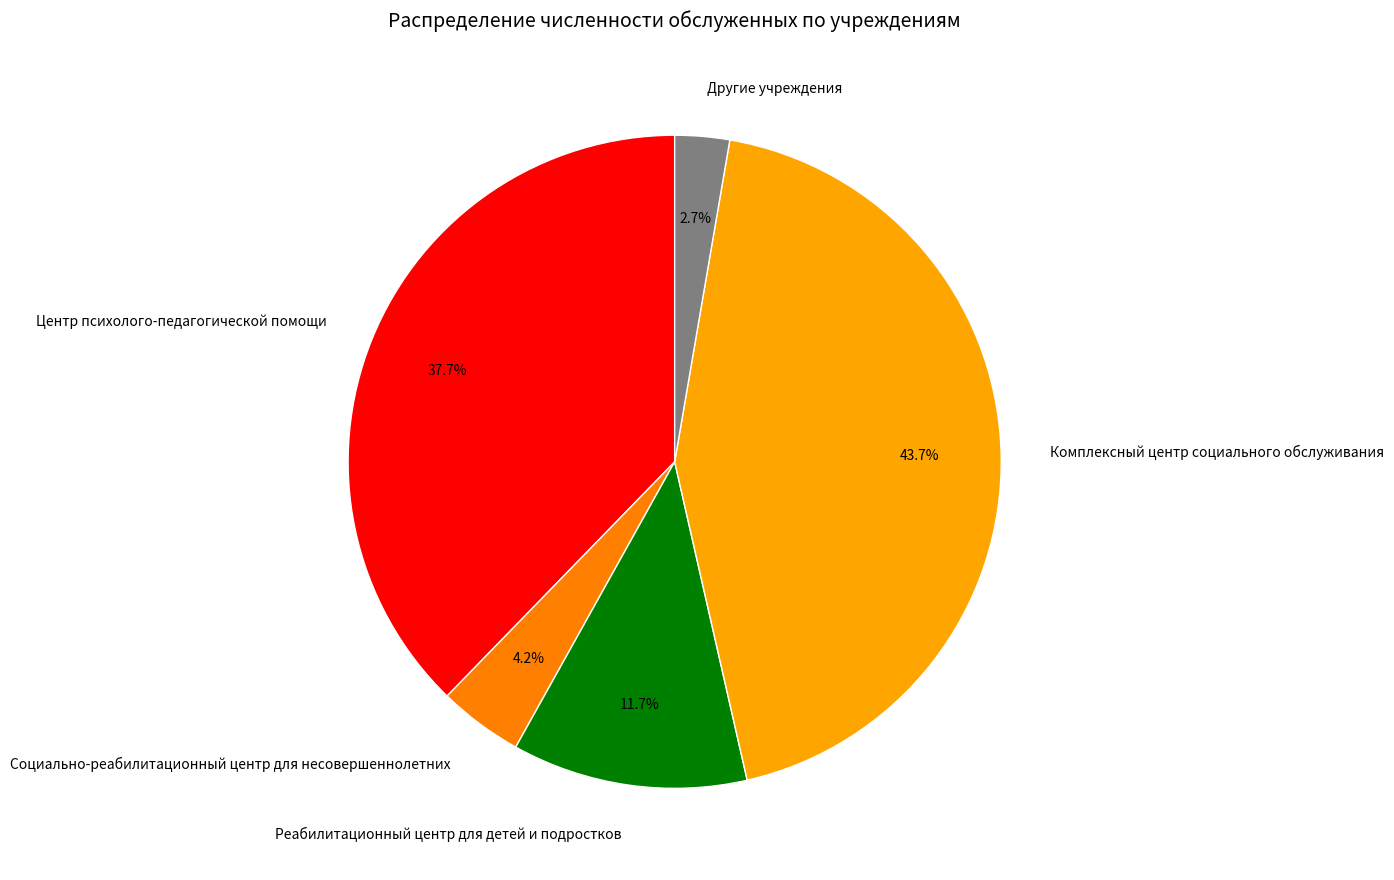

Does Другие учреждения account for over 50% of the chart?

No